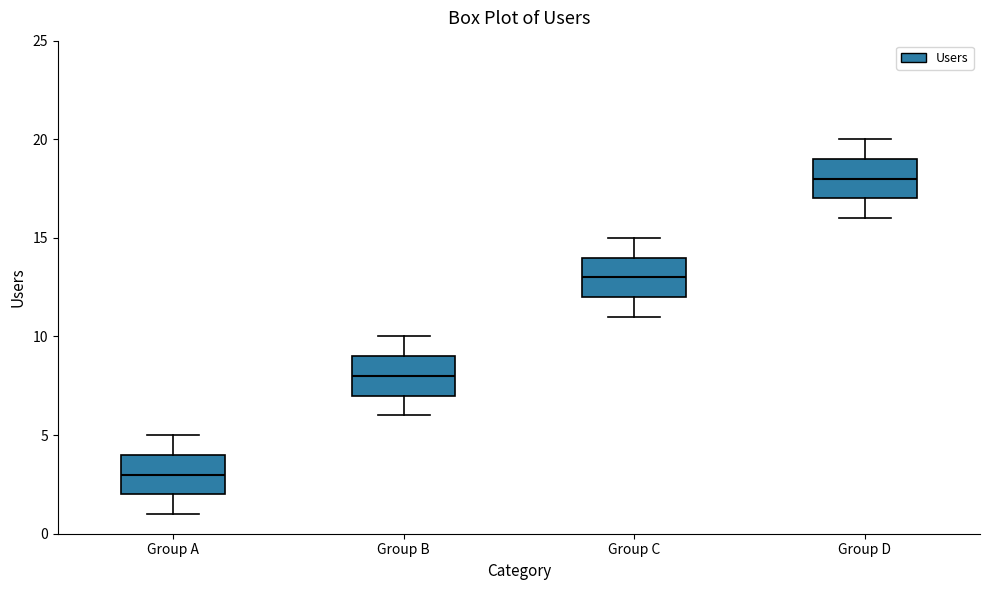

Where does the lower whisker of the box for Group B end on the y-axis? The values are not printed on the chart, so give them approximately, as read against the axis.

6